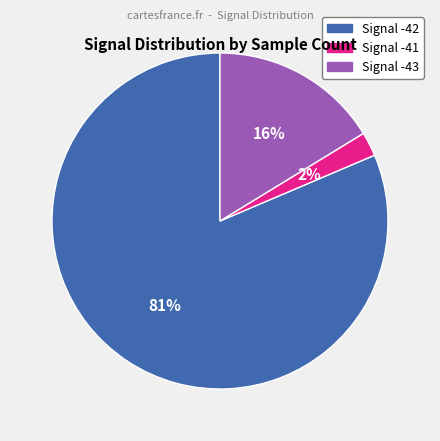

Count the number of slices in the pie.

3